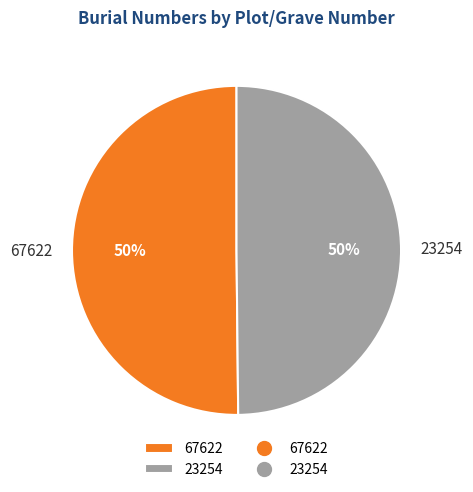

How many segments does this pie chart have?

2